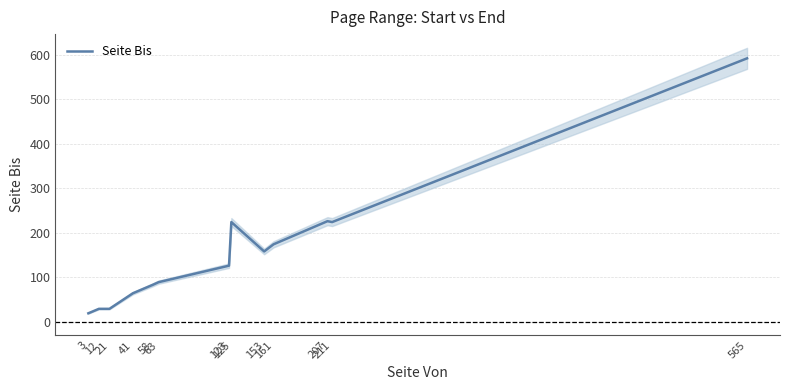

Is it true that the value at 21 is 29?

True